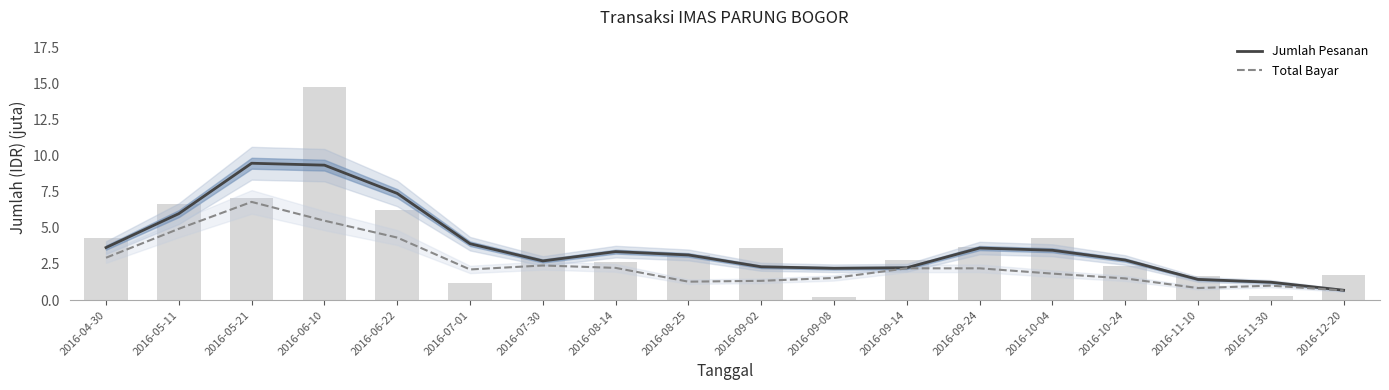

True or false: Total Bayar has a value of 0.6 at 2016-08-25.

False